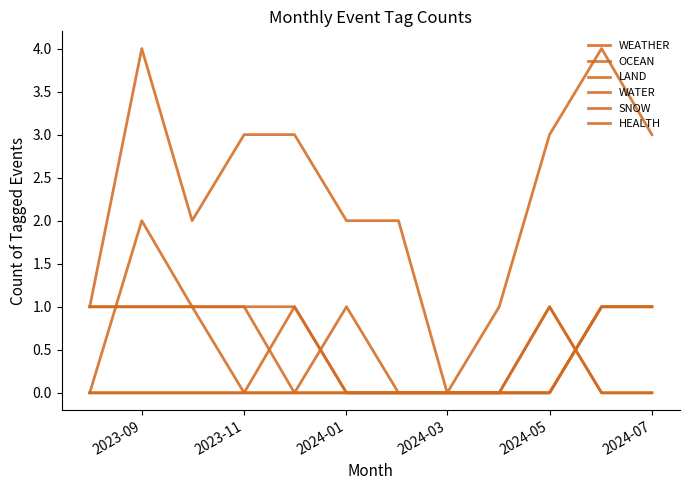

True or false: HEALTH and OCEAN cross at least once.

False